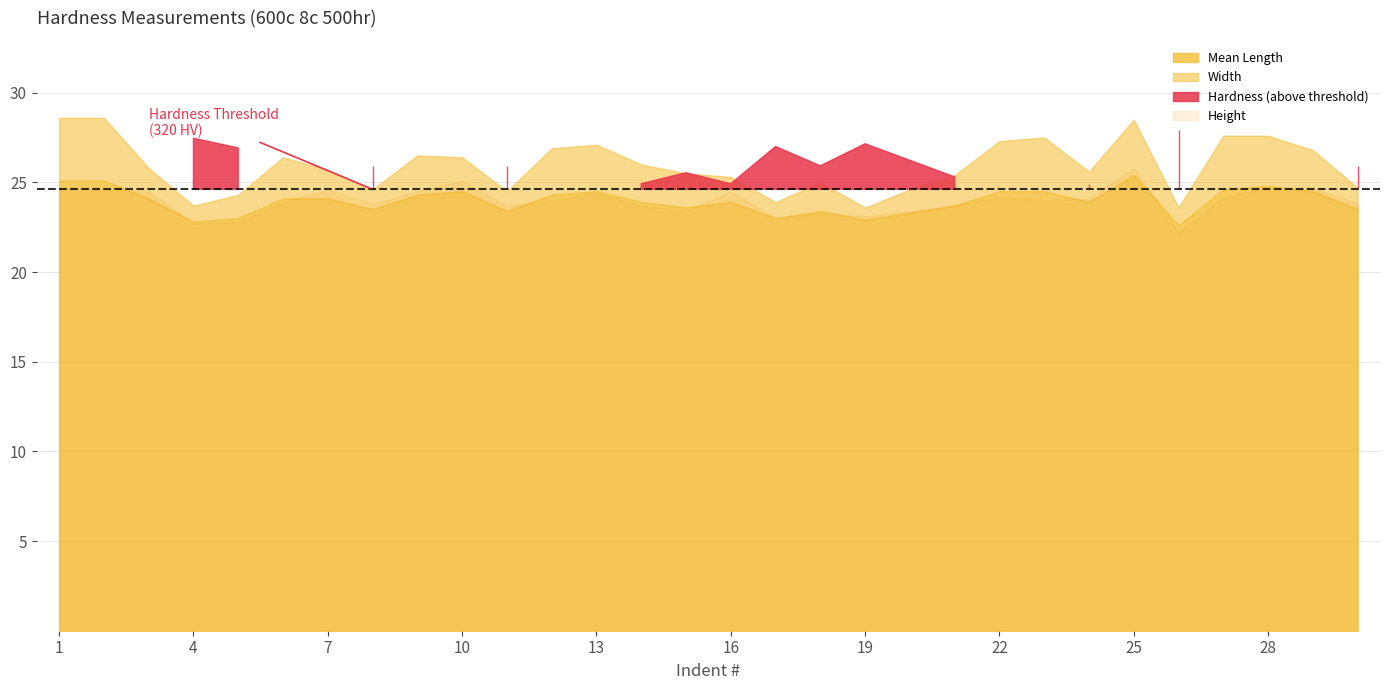

What is the sum of the Hardness values at 23 and 26?

673.0